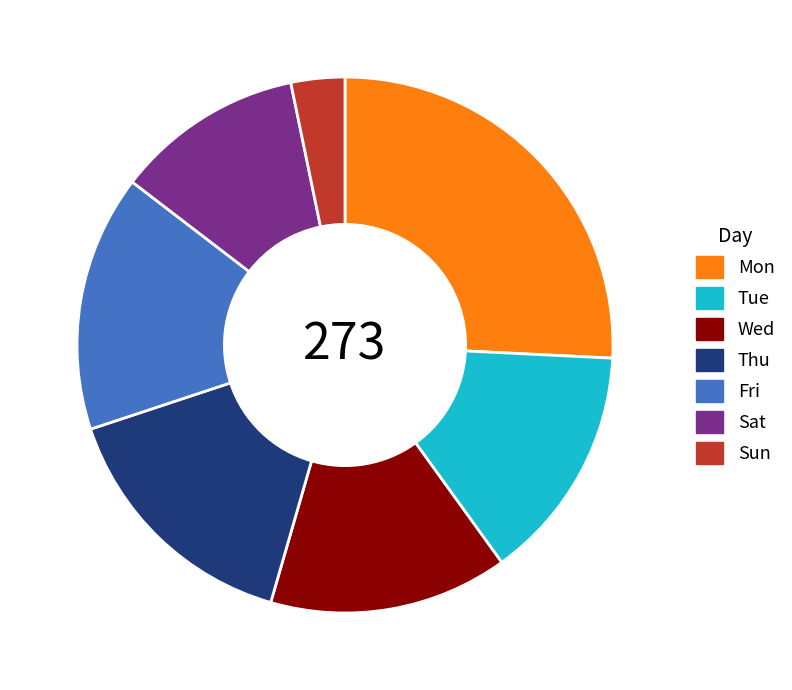

Which category has the biggest portion of the pie?

Mon